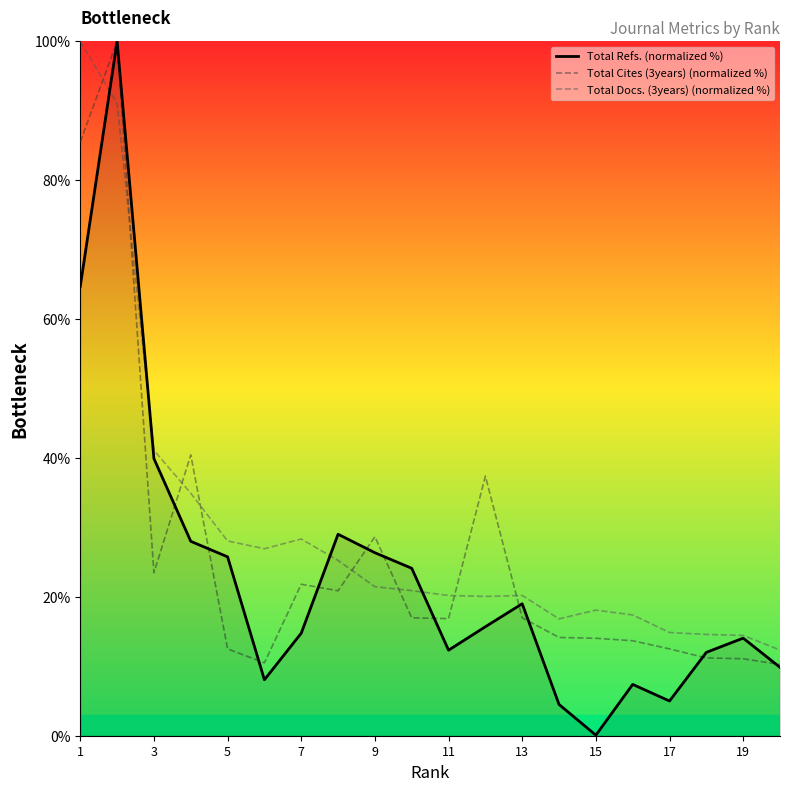

How many times do Total Docs. (3years) (normalized %) and Total Cites (3years) (normalized %) cross each other?

8